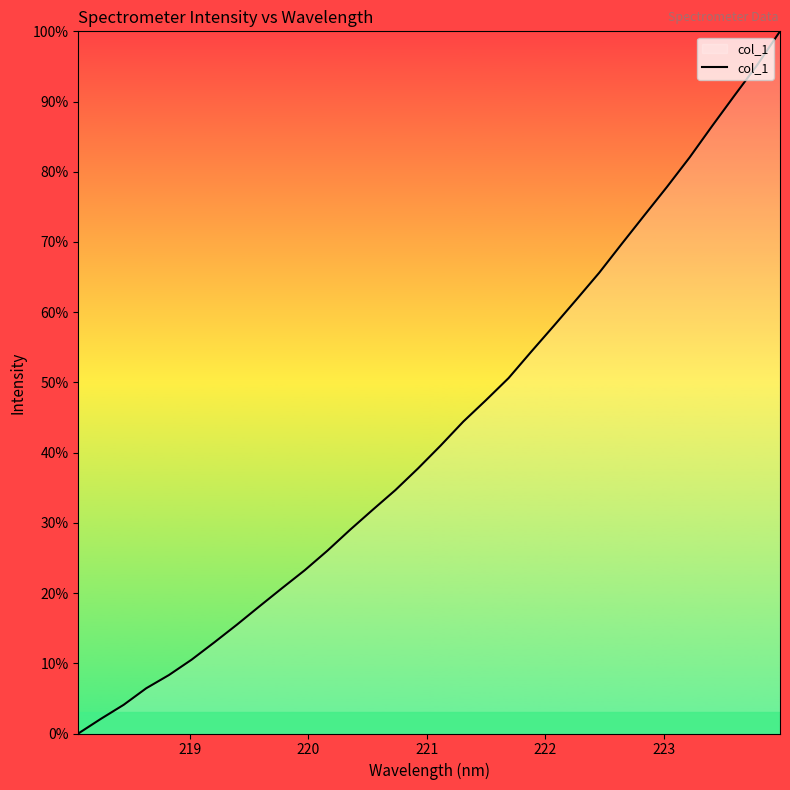

What is the greatest value displayed?

100.0